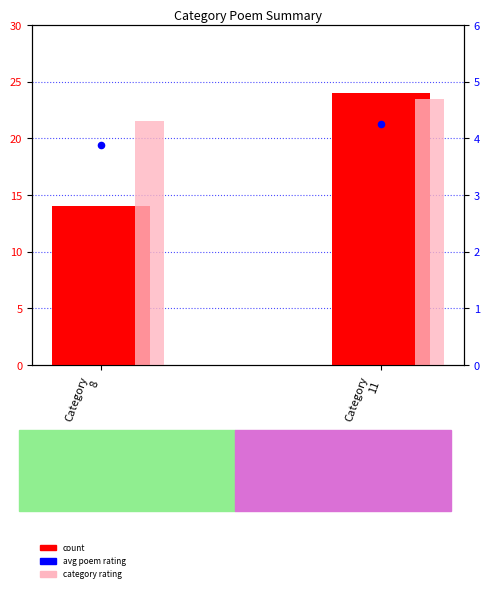

At how many categories does at least one series exceed 8?

2